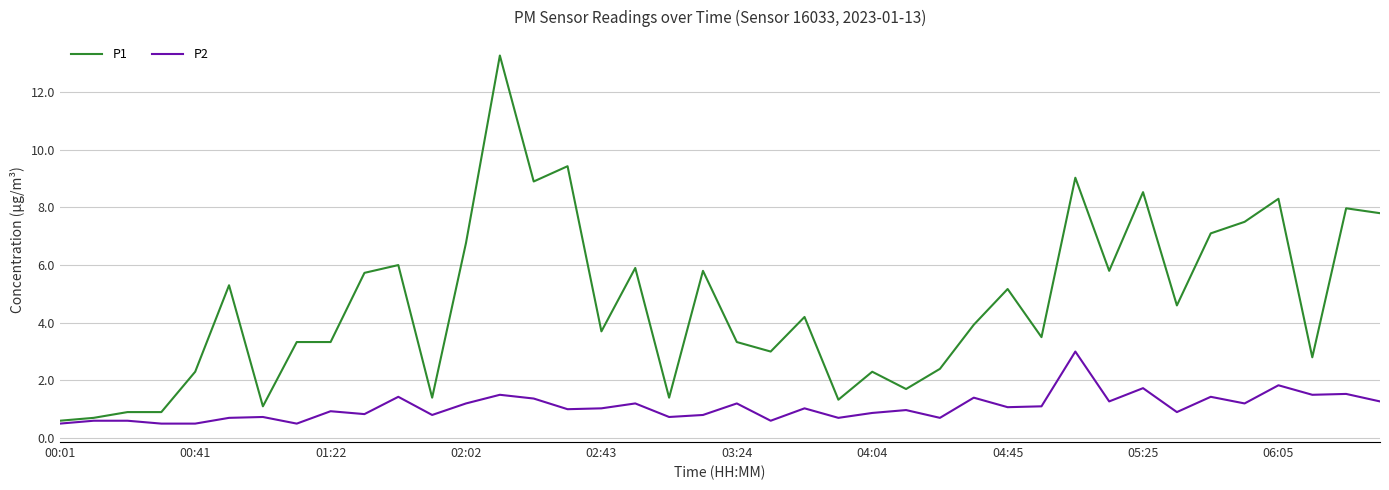

What is the smallest value displayed?

0.5